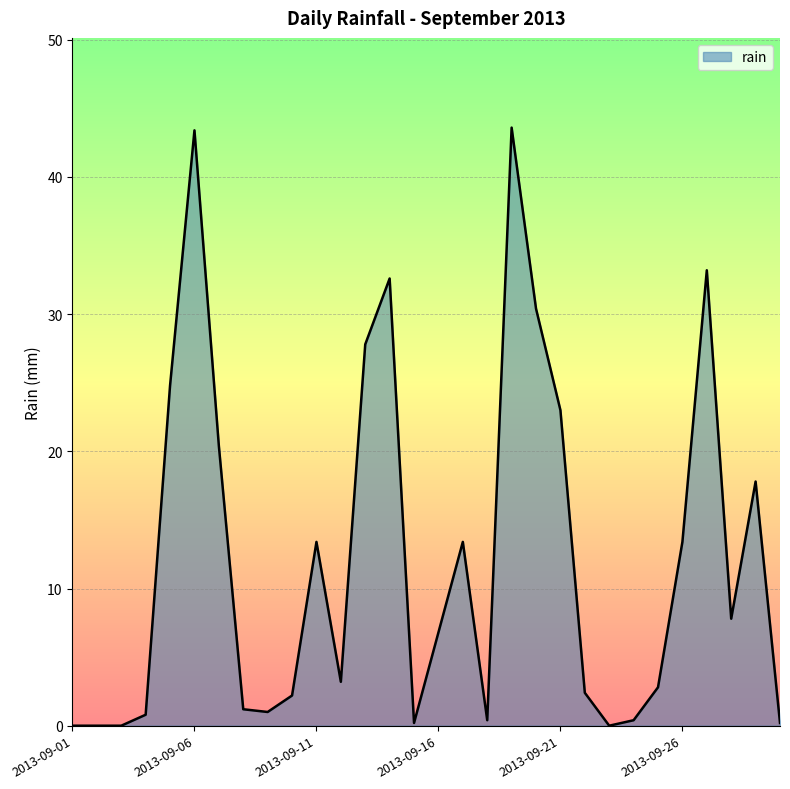

What is the difference between the maximum and minimum values?

43.6